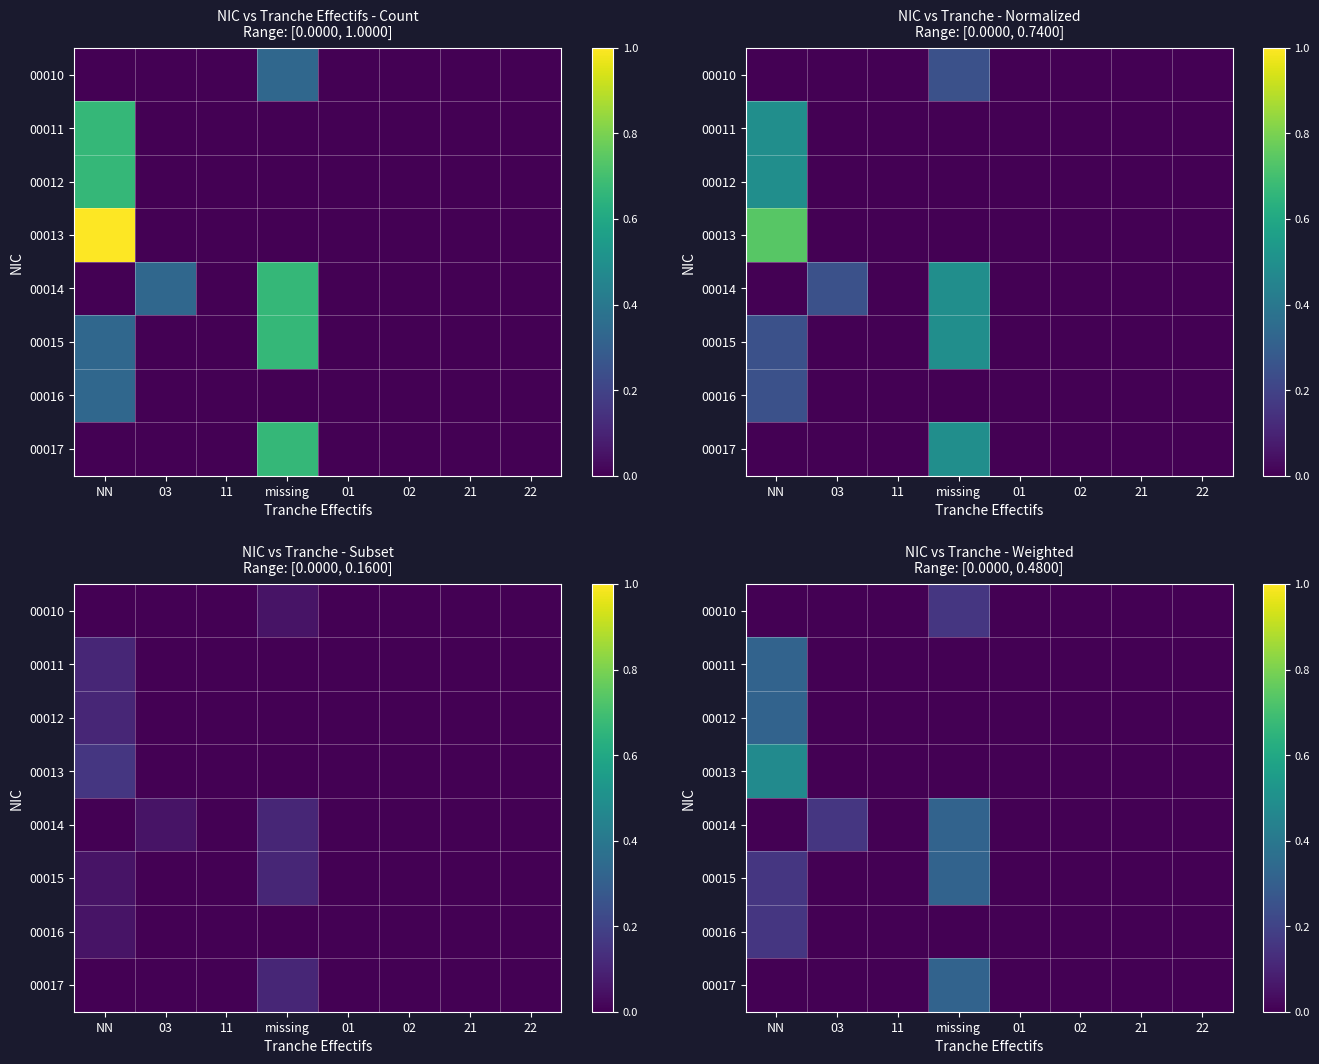

At missing, list the series in order from largest to smallest.

00014, 00015, 00017, 00010, 00011, 00012, 00013, 00016